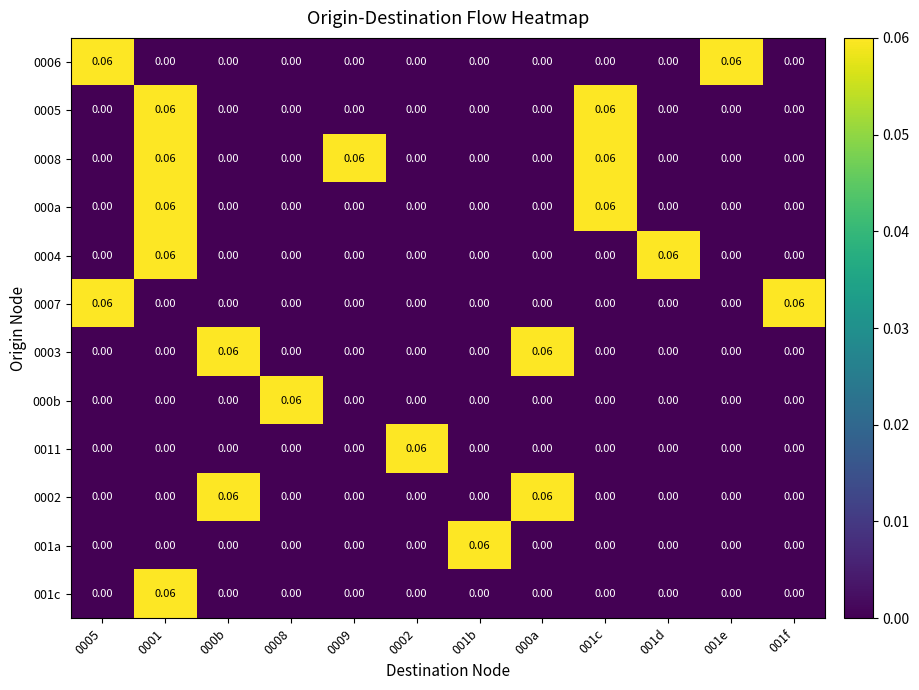

Is the value of 0008 at 001c greater than the value of 0005 at 000b?

Yes